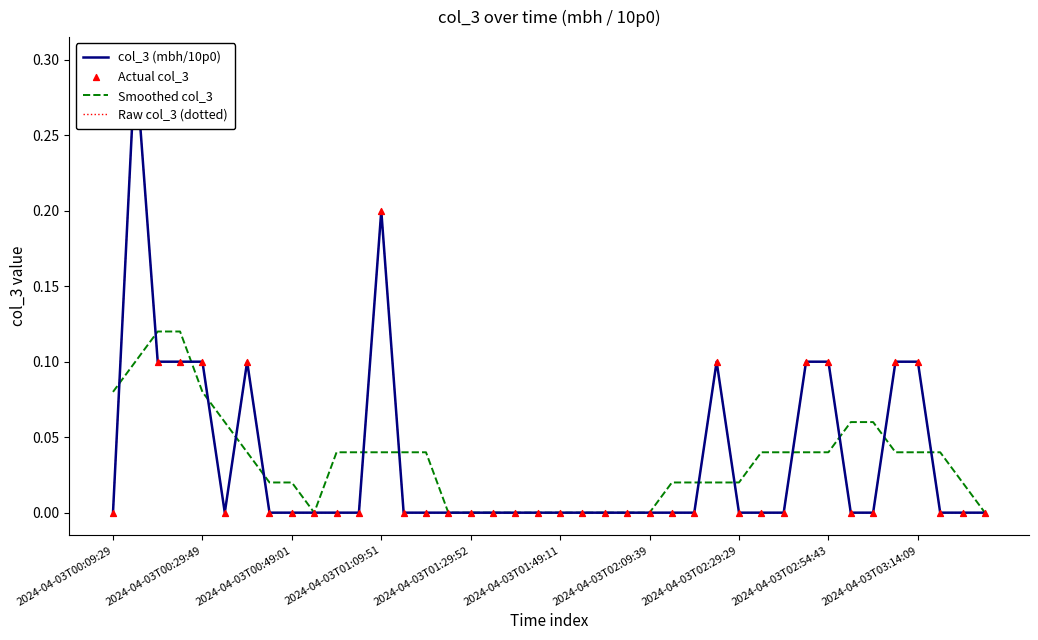

What are all the series names shown in the legend?

col_3 (mbh/10p0), Smoothed col_3, Raw col_3 (dotted), Actual col_3